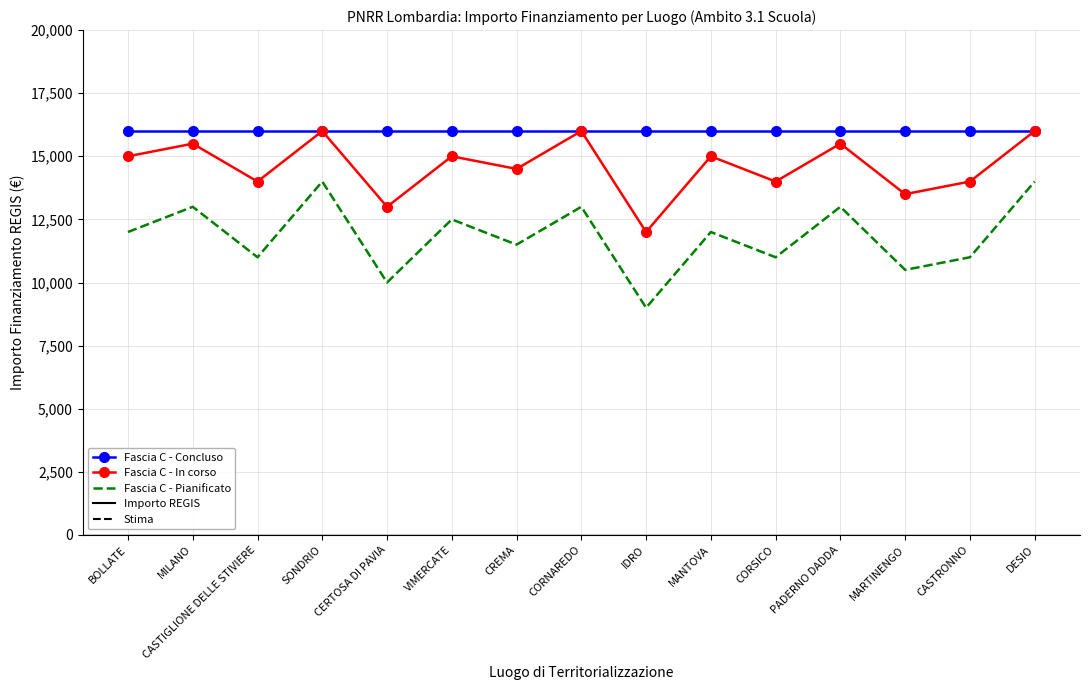

What is the approximate value of Fascia C - Pianificato at BOLLATE?

12000